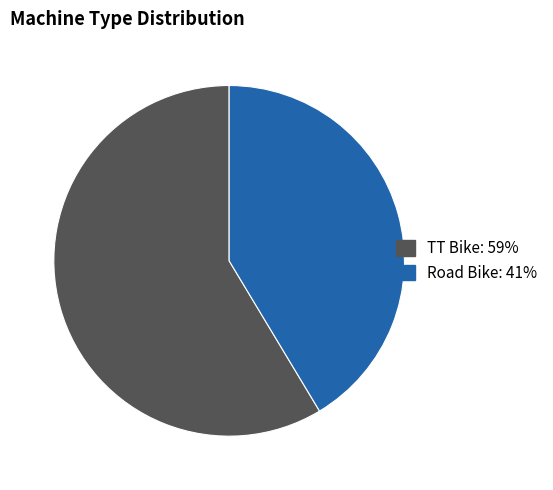

Does Road Bike account for over 50% of the chart?

No